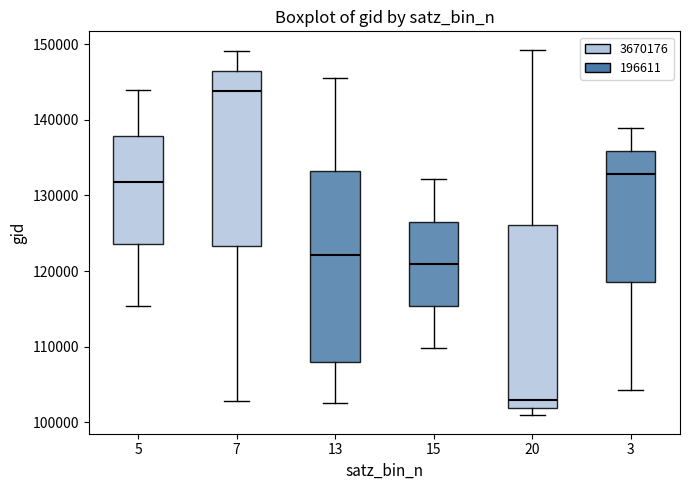

Where is the lower edge of the box at x = 3 on the y-axis? The values are not printed on the chart, so give them approximately, as read against the axis.

119000